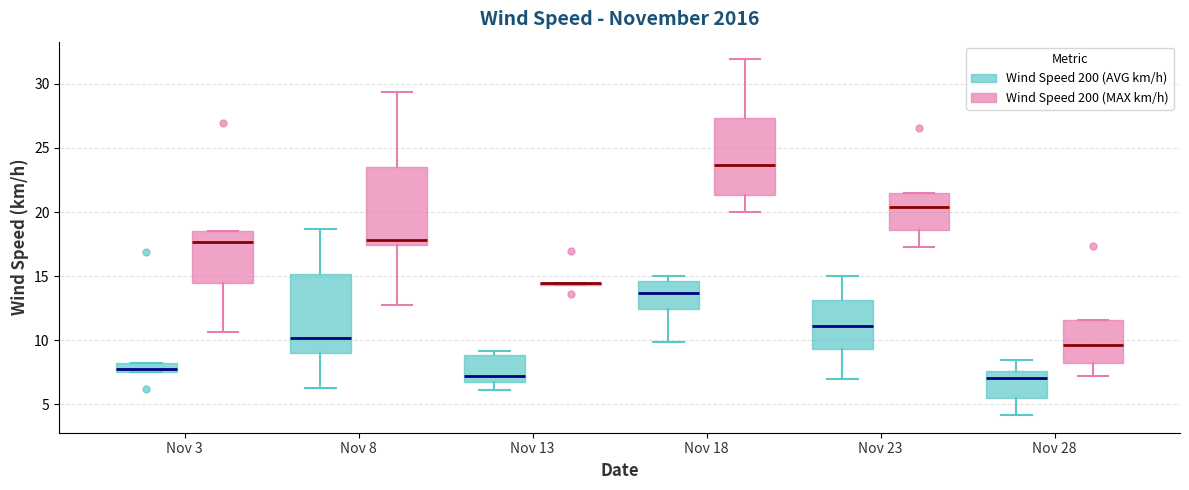

Where is the lower edge of the box for Nov 8 (Wind Speed 200 (MAX km/h)) on the y-axis? The values are not printed on the chart, so give them approximately, as read against the axis.

17.5